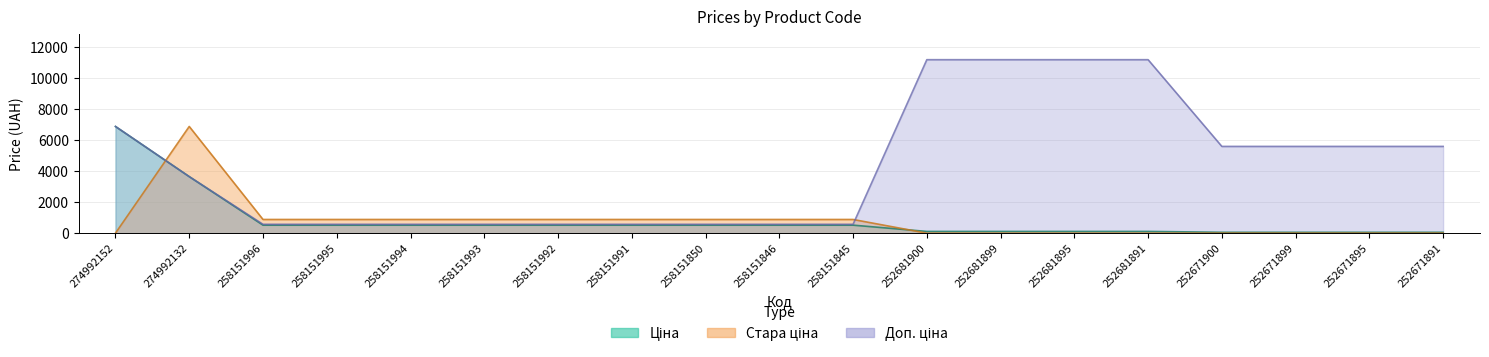

Reading left to right, extract all data points from this chart.

Ціна: 274992152=6869.4	274992132=3640.8	258151996=515.8	258151995=515.8	258151994=515.8	258151993=515.8	258151992=515.8	258151991=515.8	258151850=515.8	258151846=515.8	258151845=515.8	252681900=111.7	252681899=111.7	252681895=111.7	252681891=111.7	252671900=55.9	252671899=55.9	252671895=55.9	252671891=55.9
Стара ціна: 274992152=0.0	274992132=6869.4	258151996=881.1	258151995=881.1	258151994=881.1	258151993=881.1	258151992=881.1	258151991=881.1	258151850=881.1	258151846=881.1	258151845=881.1	252681900=0.0	252681899=0.0	252681895=0.0	252681891=0.0	252671900=0.0	252671899=0.0	252671895=0.0	252671891=0.0
Доп. ціна: 274992152=6869.4	274992132=3641.0	258151996=571.0	258151995=571.0	258151994=571.0	258151993=571.0	258151992=571.0	258151991=571.0	258151850=571.0	258151846=571.0	258151845=571.0	252681900=11169.0	252681899=11169.0	252681895=11169.0	252681891=11169.0	252671900=5585.0	252671899=5585.0	252671895=5585.0	252671891=5585.0